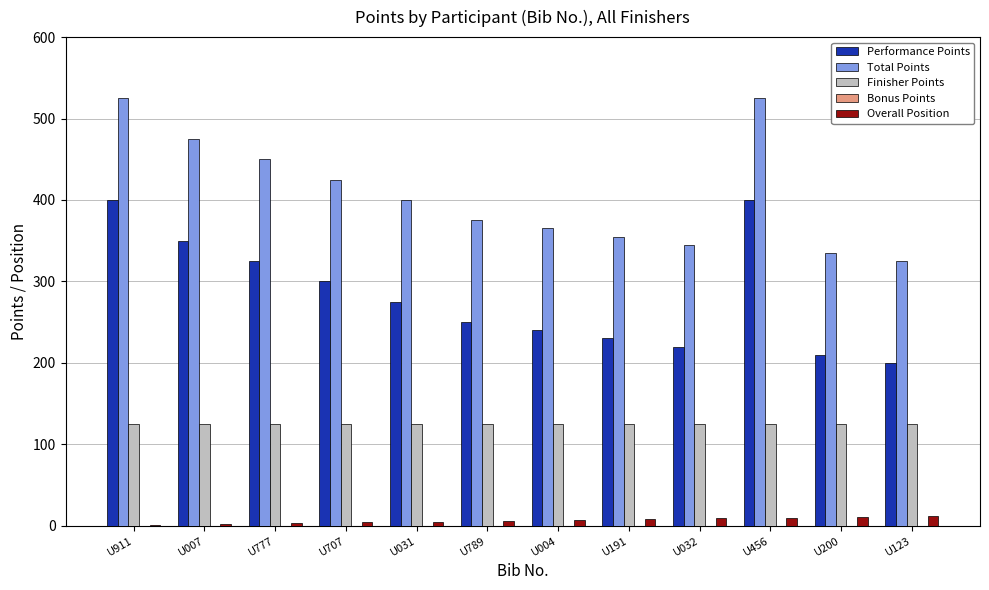

What is the maximum value for Overall Position?

12